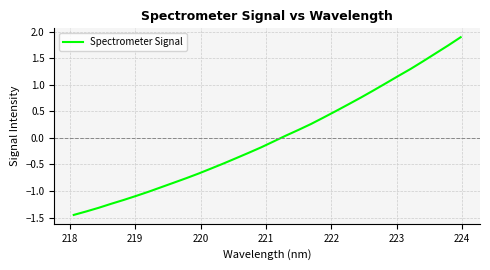

What is the greatest value displayed?

1.9